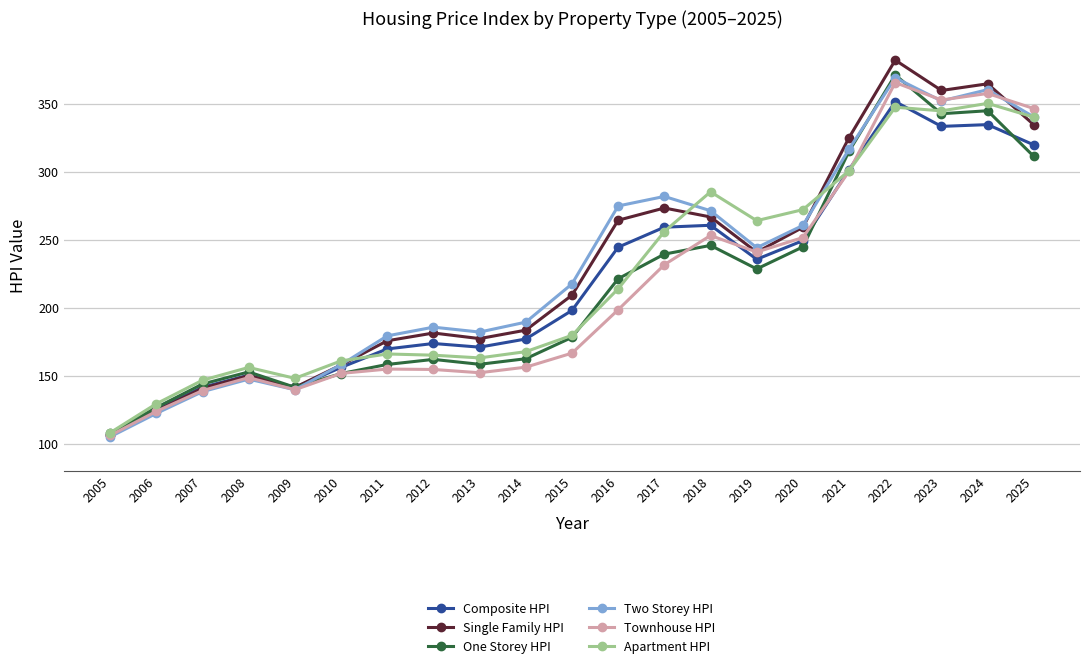

At which category is the sum across all series the highest?

2022